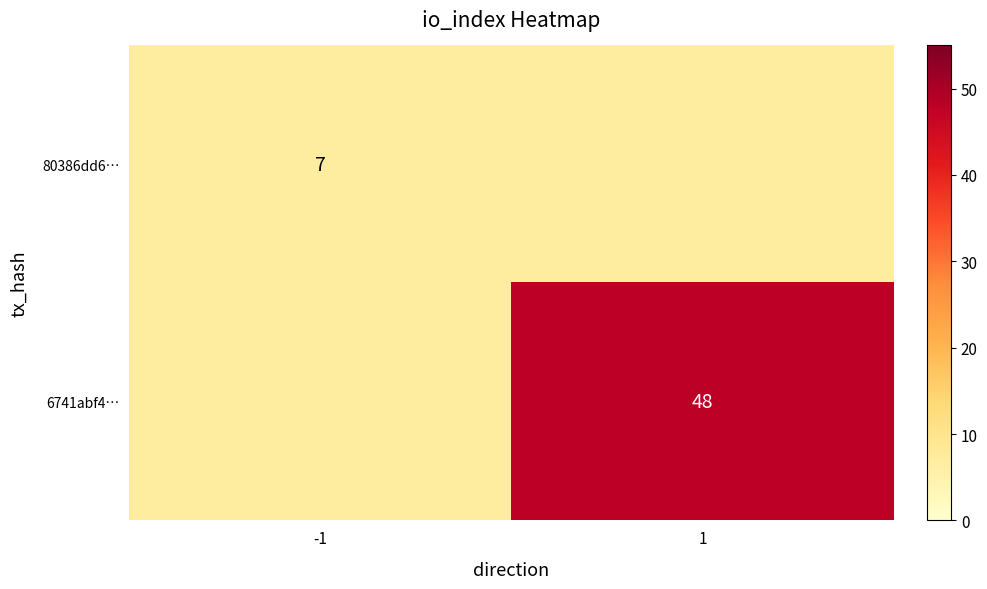

How many data points does each series have?

2